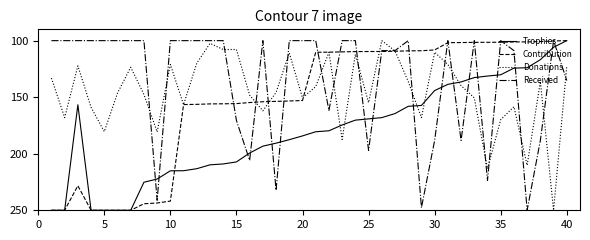

Rank the series by their average value, from highest to lowest.

Trophies, Contribution, Donations, Received